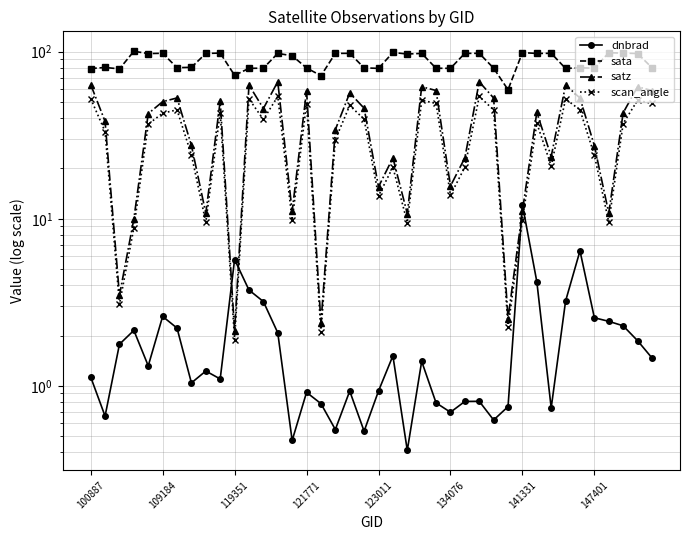

Which series changed the most between 12 and 19?

dnbrad